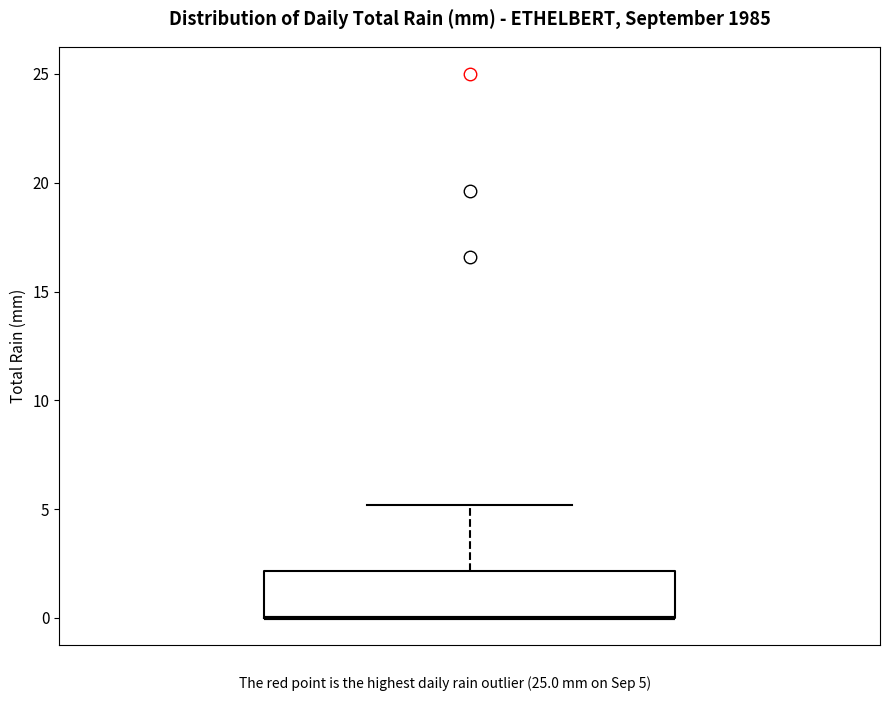

Where is the upper edge of the box on the y-axis? The values are not printed on the chart, so give them approximately, as read against the axis.

2